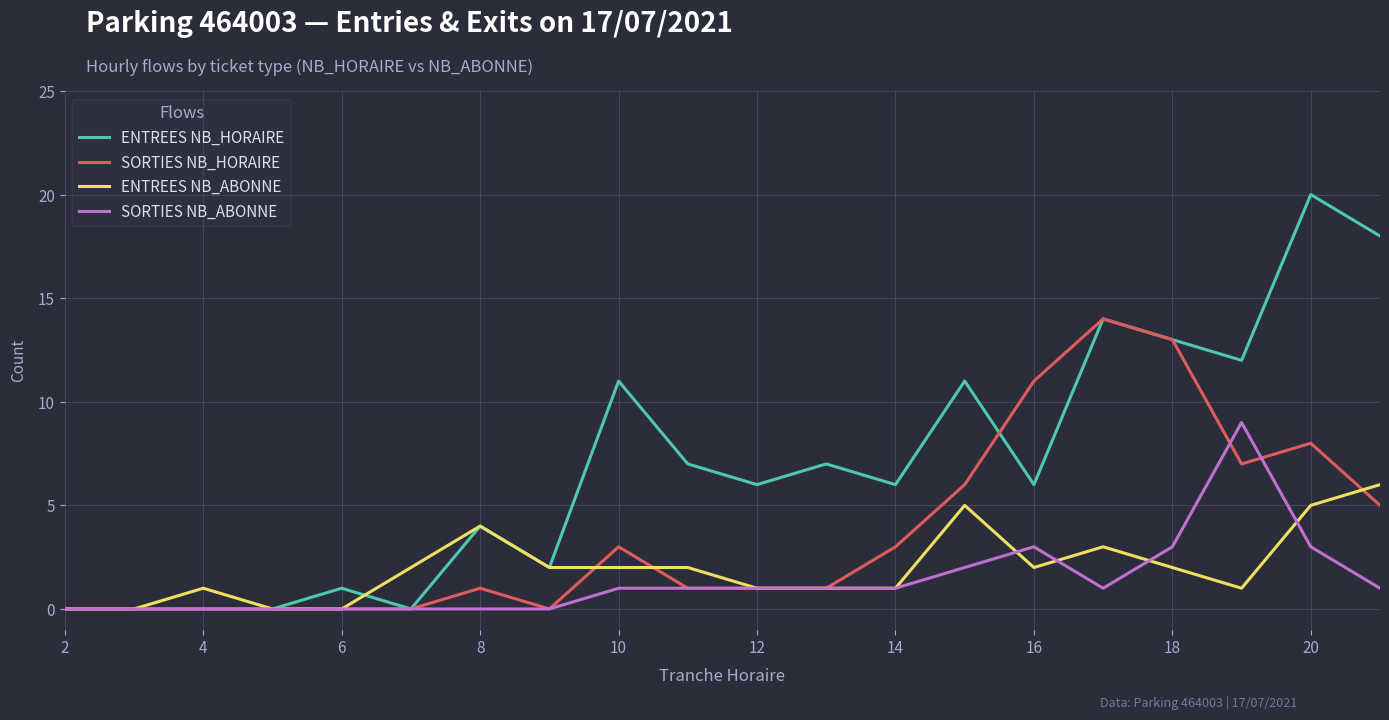

List the series in order of their peak value, highest first.

ENTREES NB_HORAIRE, SORTIES NB_HORAIRE, SORTIES NB_ABONNE, ENTREES NB_ABONNE